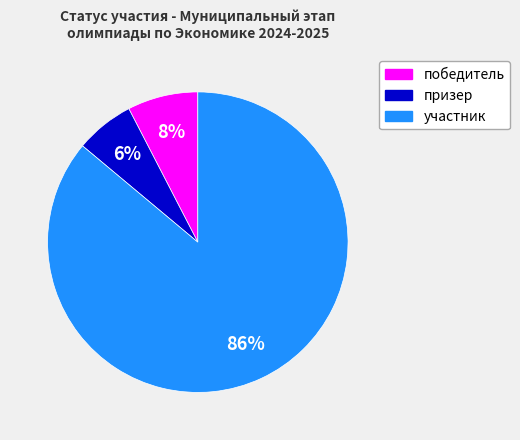

Approximately how many times larger is the value at призер compared to участник?

0.1